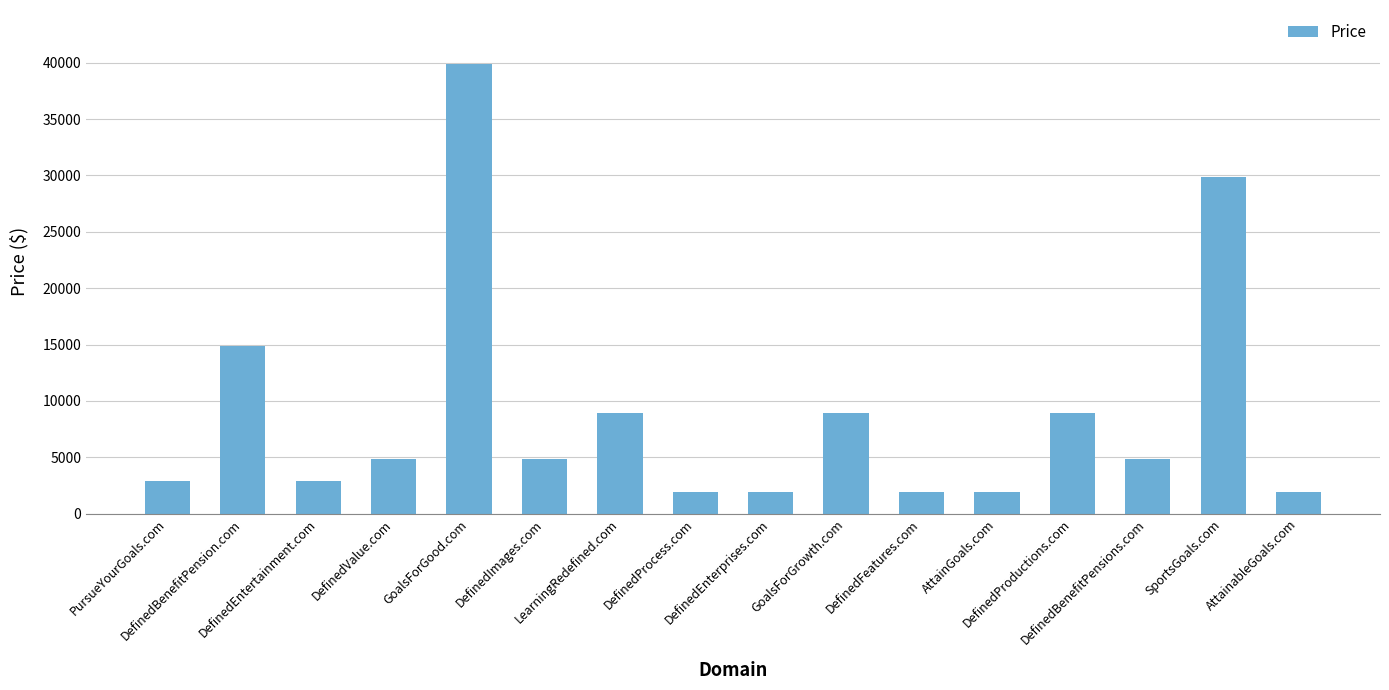

Approximately how many times larger is the value at PursueYourGoals.com compared to DefinedEntertainment.com?

1.0